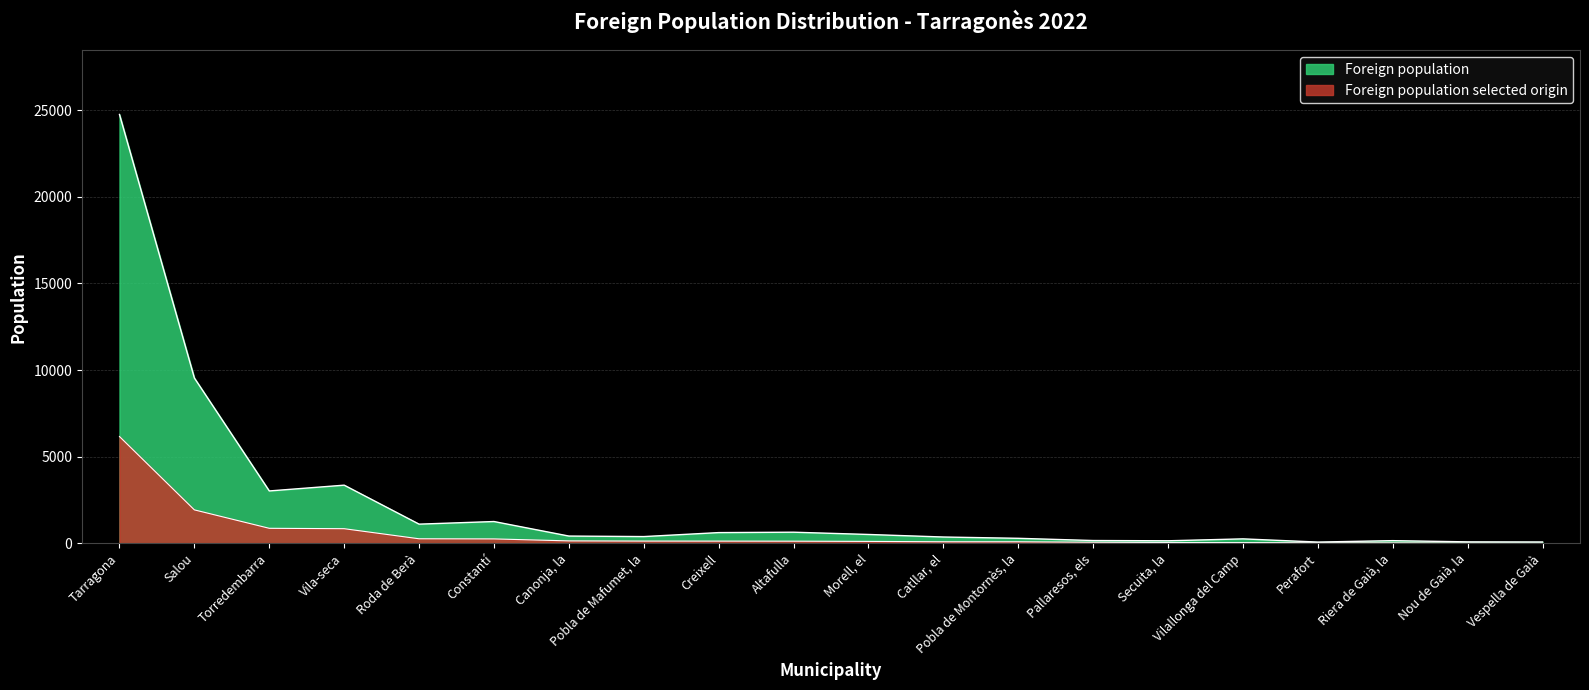

How many lines are shown in the chart?

2